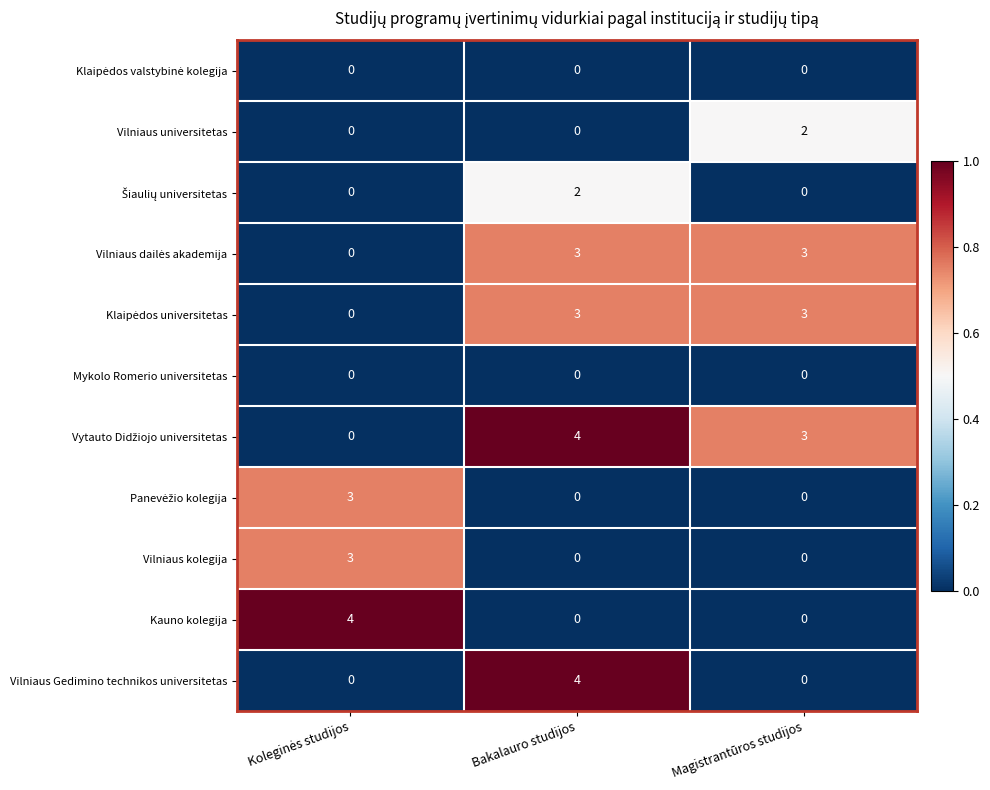

Is the value of Vilniaus Gedimino technikos universitetas at Bakalauro studijos greater than the value of Mykolo Romerio universitetas at Bakalauro studijos?

Yes